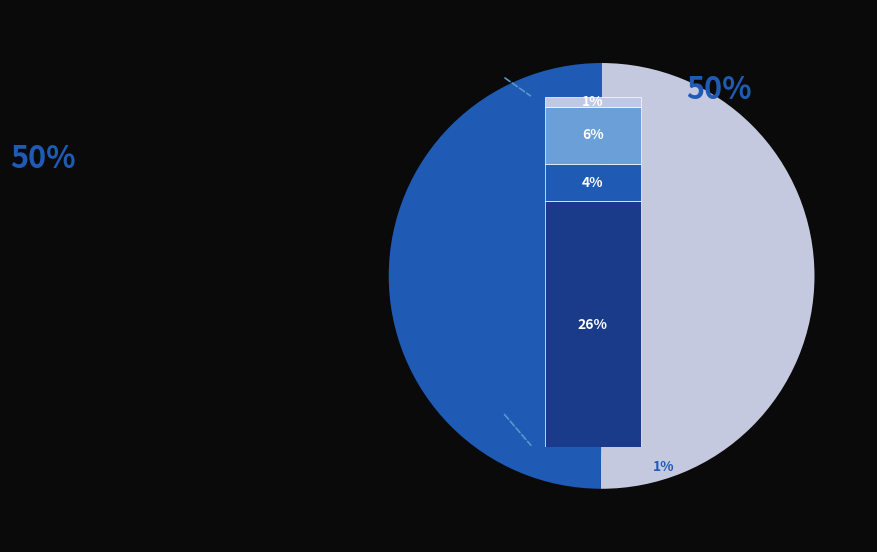

To the nearest percent, what percentage of the pie is 11731?

50%